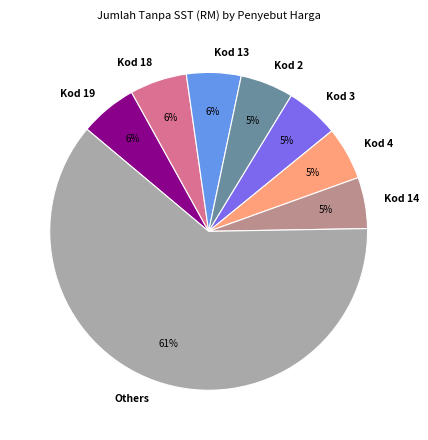

To the nearest percent, what is the average slice percentage?

12%